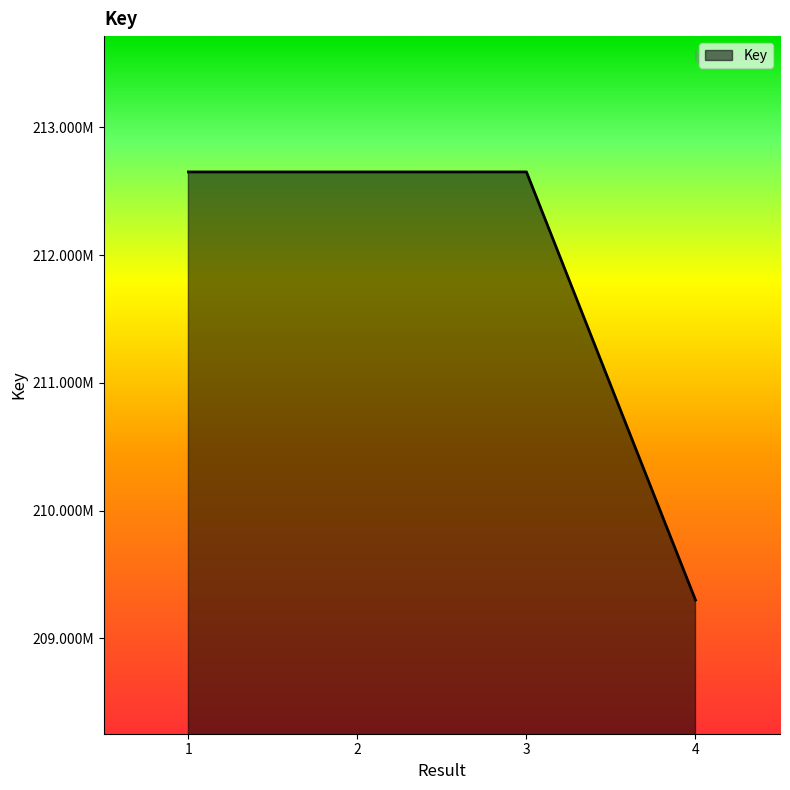

Does the chart display data point markers on the line(s)?

No